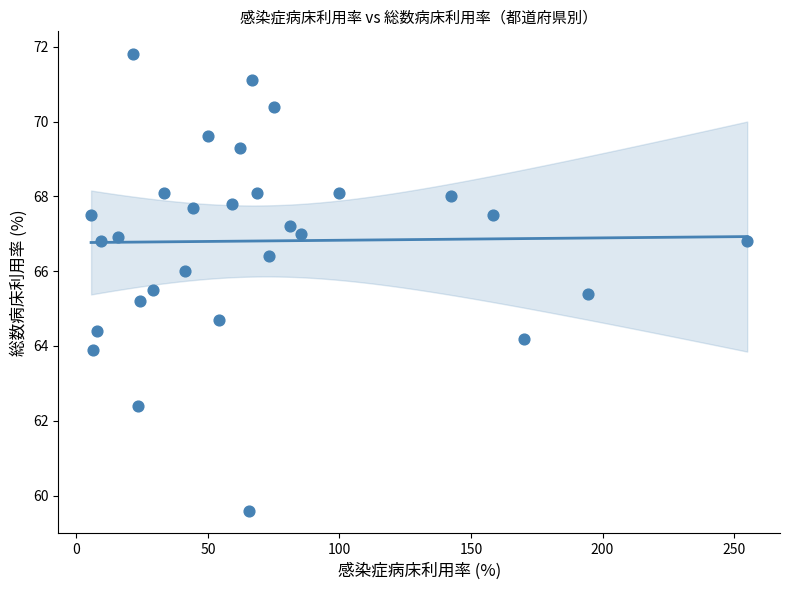

What is the range of Y values (max minus min)?

12.2